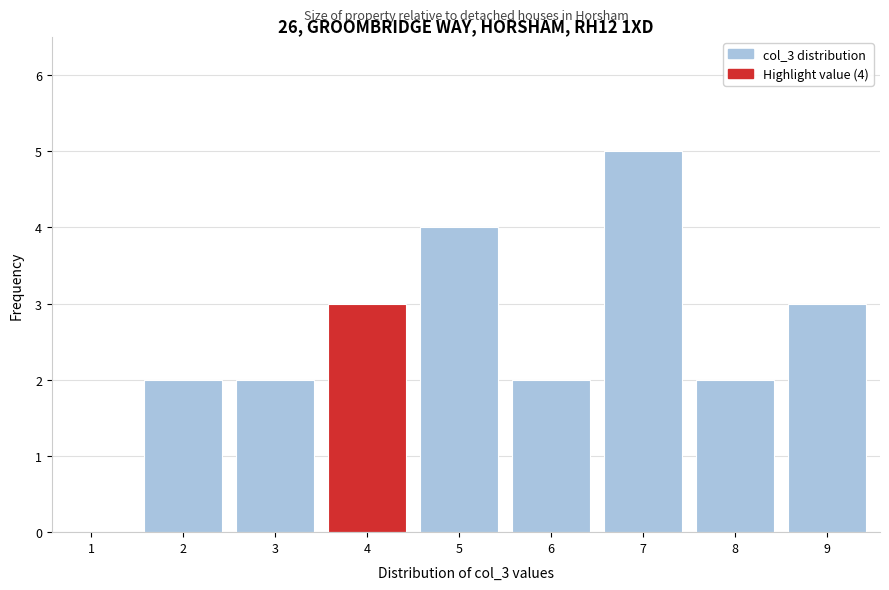

Reading left to right, extract all data points from this chart.

1=0	2=2	3=2	4=3	5=4	6=2	7=5	8=2	9=3